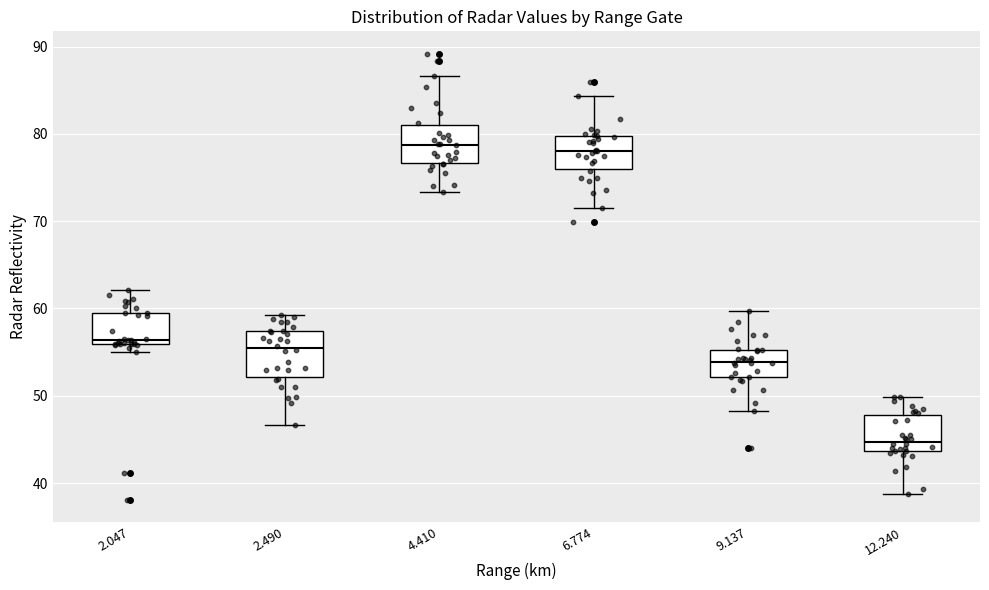

Where is the lower edge of the box at x = 9.137 on the y-axis? The values are not printed on the chart, so give them approximately, as read against the axis.

52